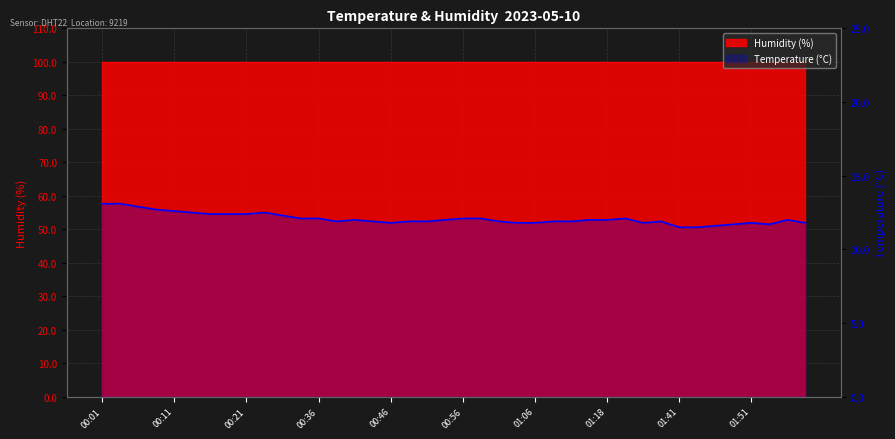

How many lines are shown in the chart?

1